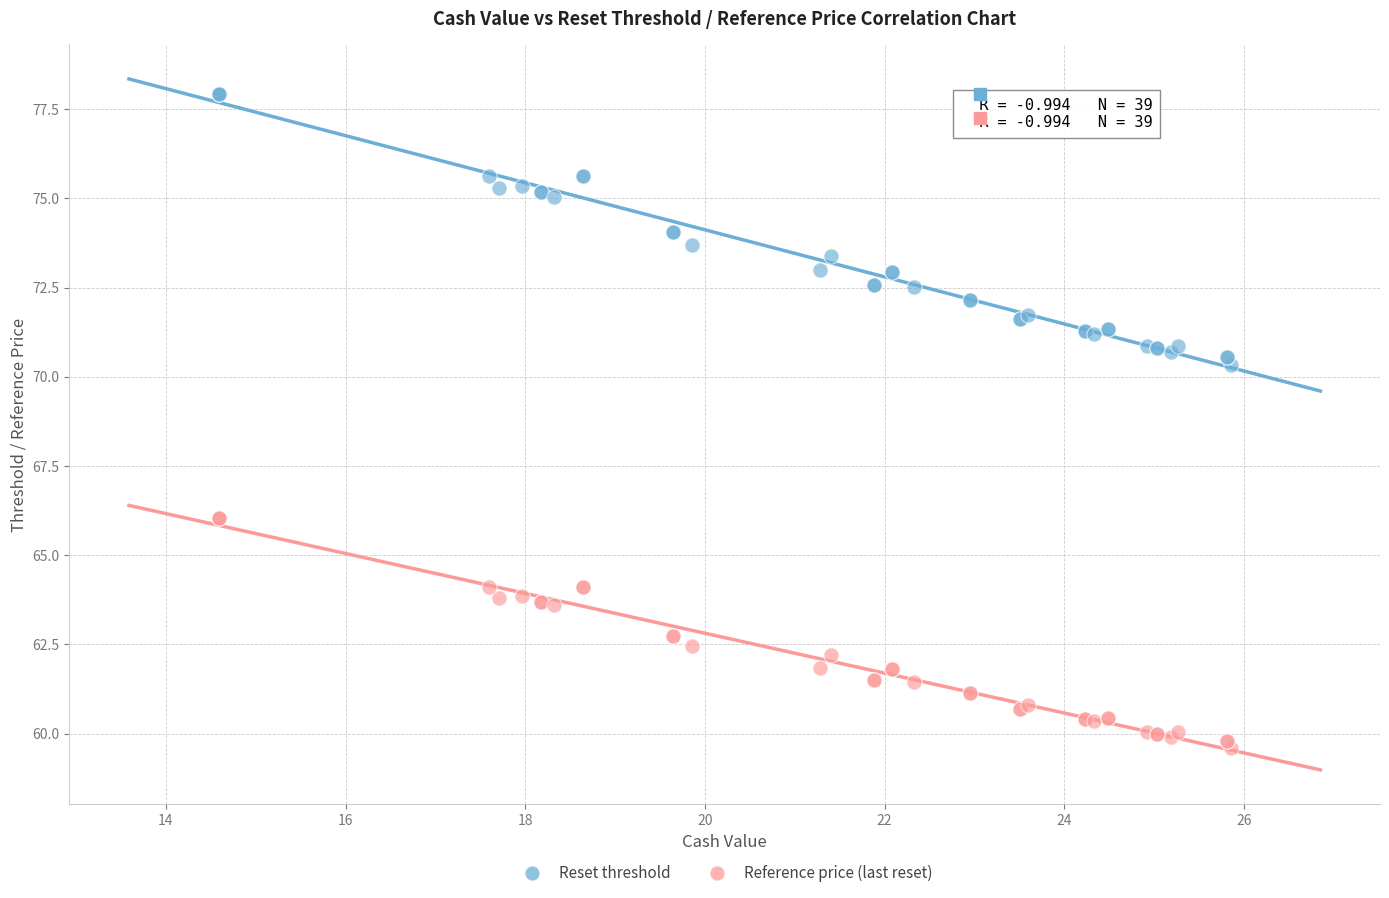

Which series contains the lowest Y value?

Reference price (last reset)